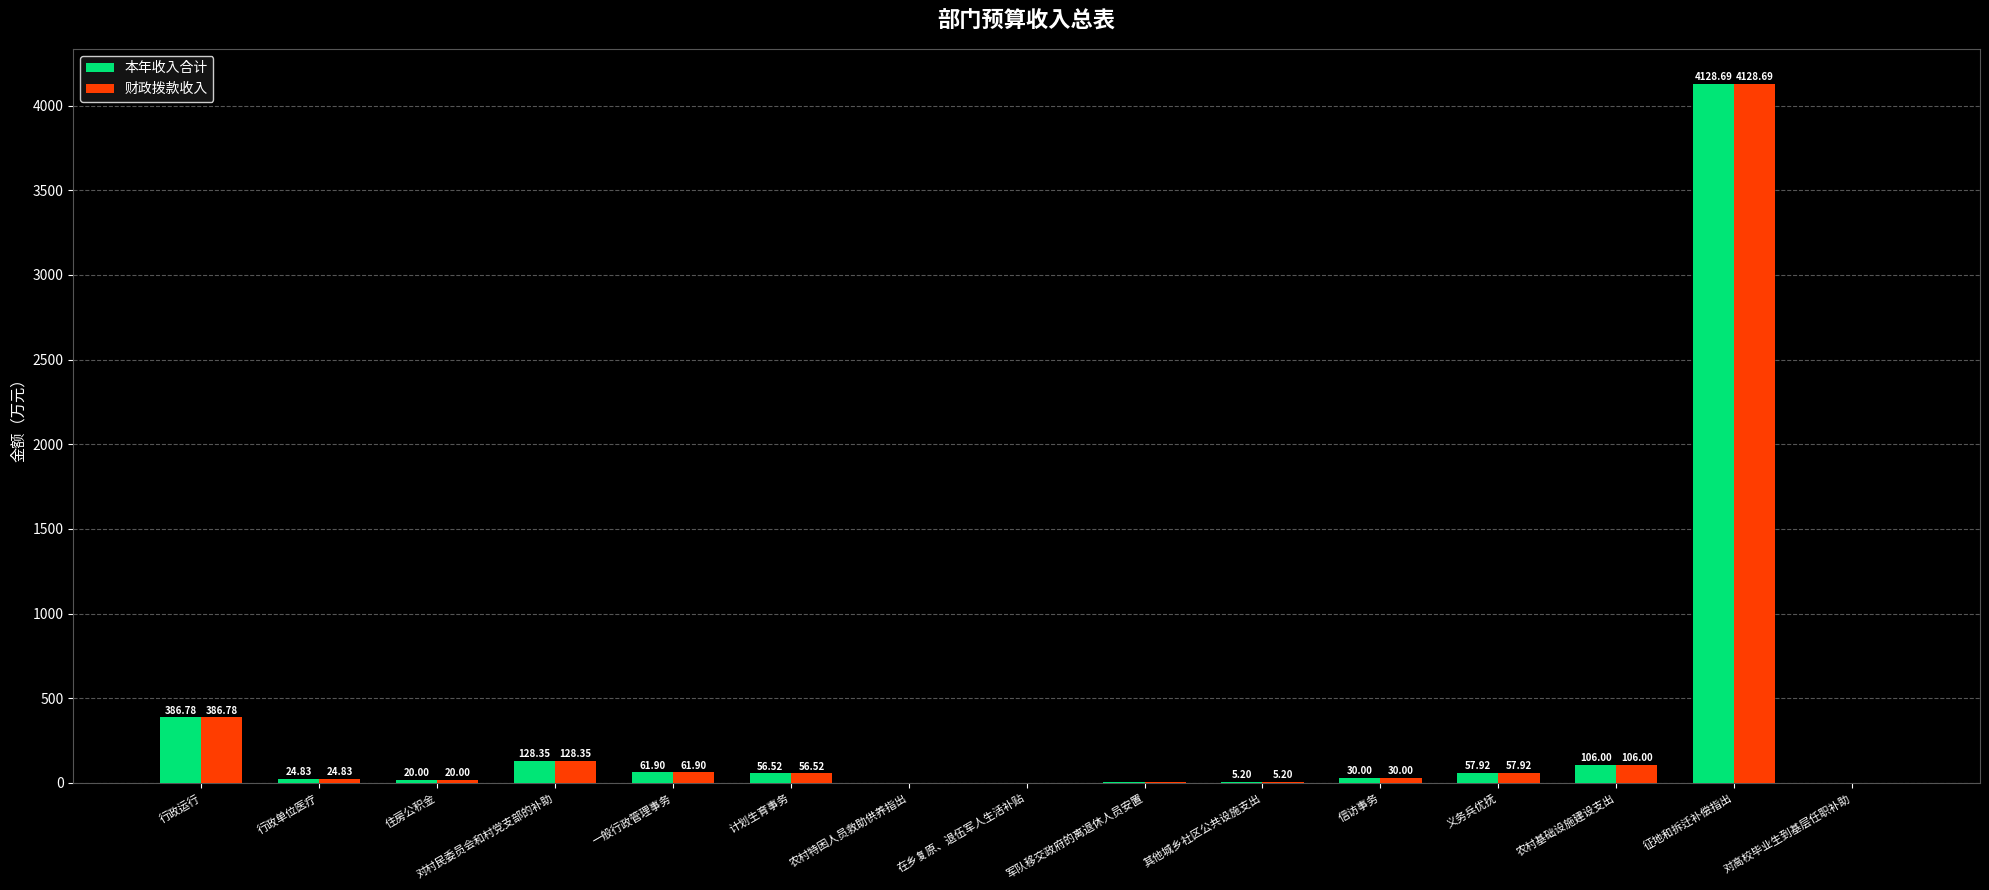

Is the value of 本年收入合计 at 其他城乡社区公共设施支出 greater than the value of 财政拨款收入 at 军队移交政府的离退休人员安置?

Yes